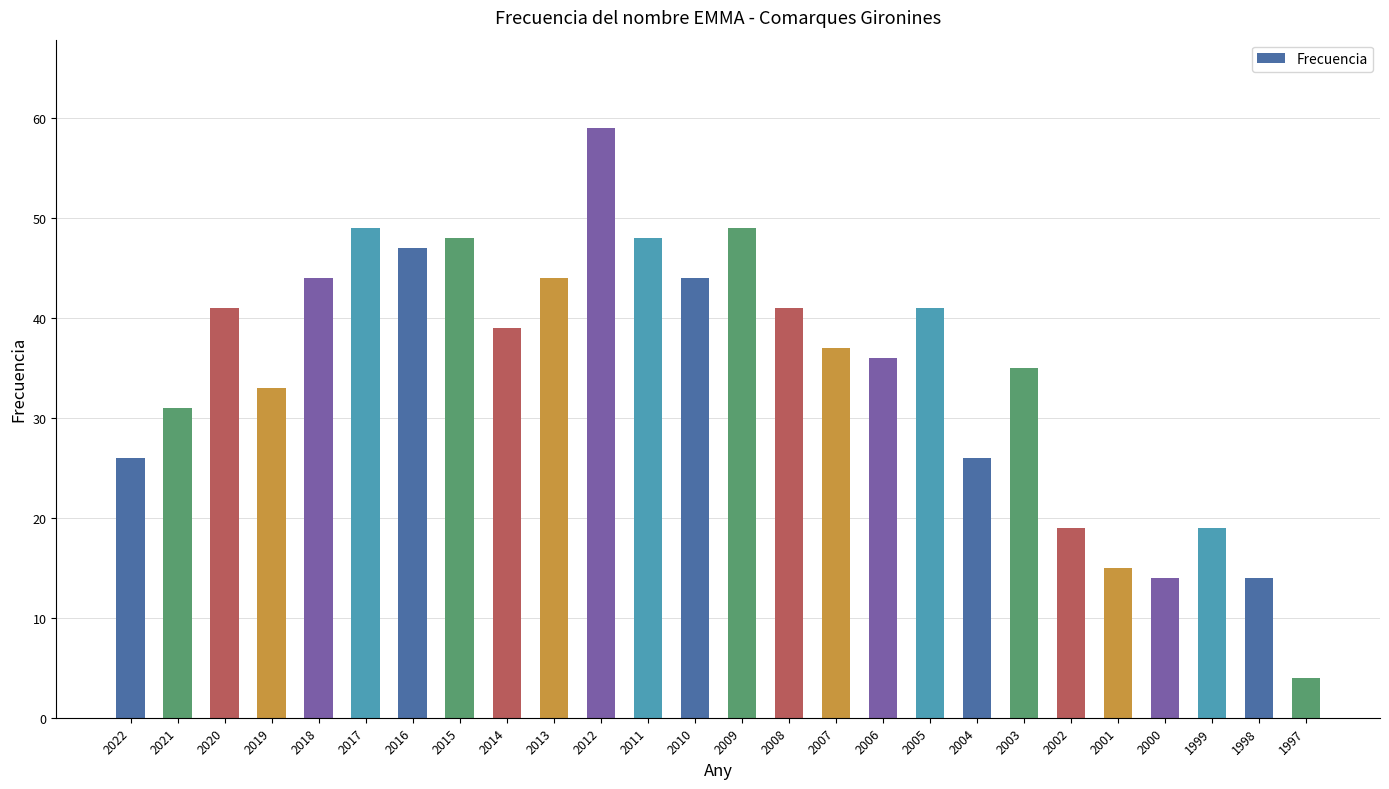

What is the approximate value at 2020, to the nearest 5?

40